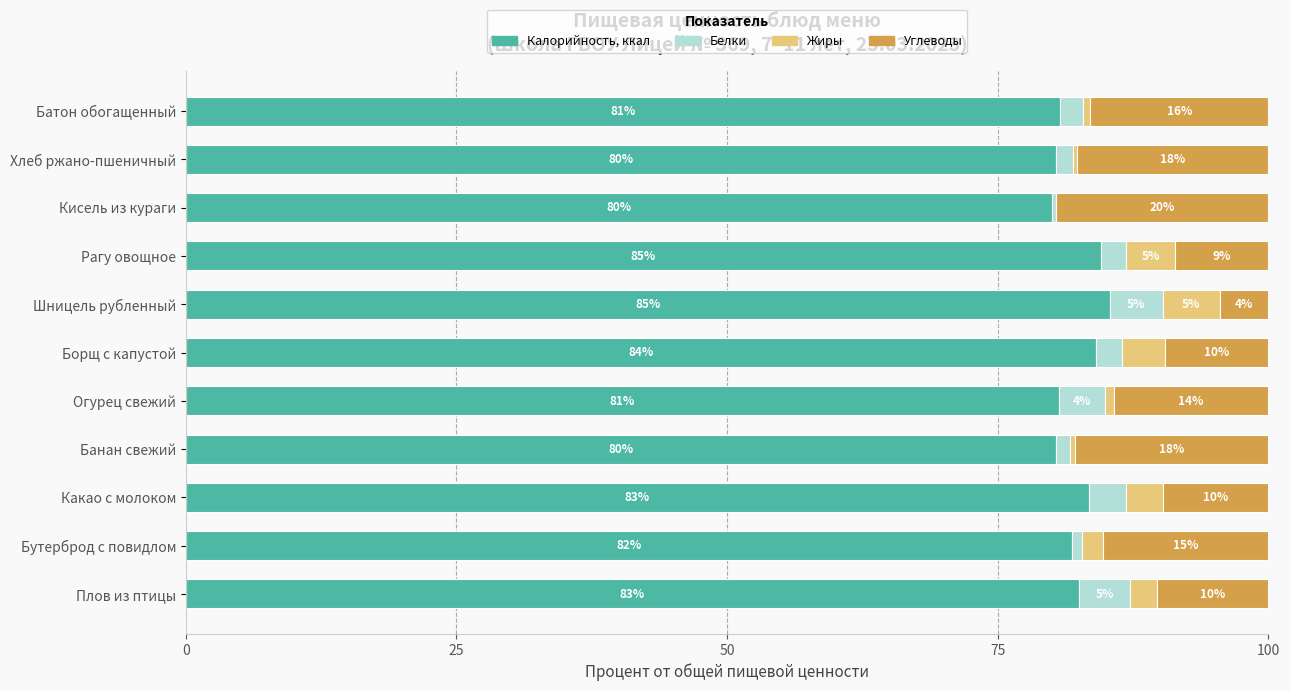

What are all the series names shown in the legend?

Калорийность, ккал, Белки, Жиры, Углеводы